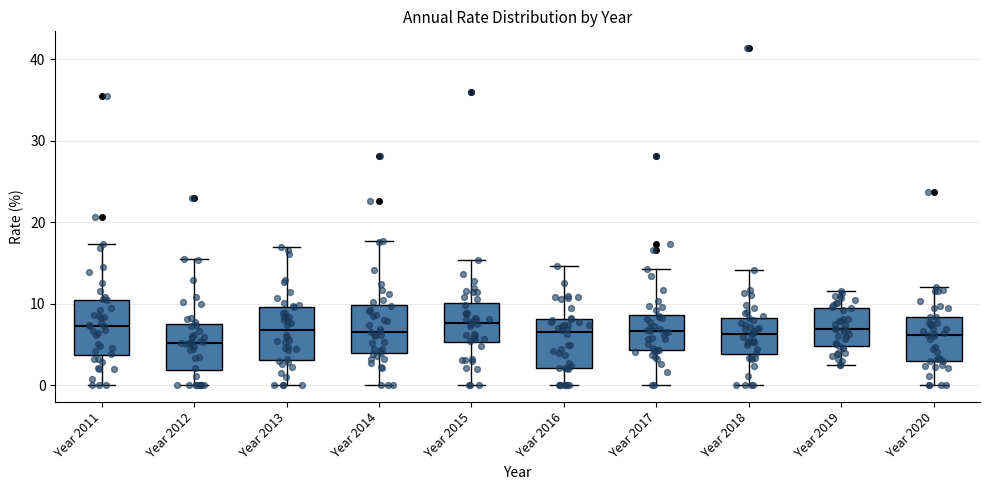

Reading left to right, read every box against the y-axis: the position of its median line, the range the box covers, and the ends of its whiskers. The values are not printed on the chart, so give them approximately, as read against the axis.

Year 2011: median 7, box 4 to 10, whiskers 0 to 17
Year 2012: median 5, box 2 to 8, whiskers 0 to 16
Year 2013: median 7, box 3 to 10, whiskers 0 to 17
Year 2014: median 7, box 4 to 10, whiskers 0 to 18
Year 2015: median 8, box 5 to 10, whiskers 0 to 15
Year 2016: median 6, box 2 to 8, whiskers 0 to 15
Year 2017: median 7, box 4 to 9, whiskers 0 to 14
Year 2018: median 6, box 4 to 8, whiskers 0 to 14
Year 2019: median 7, box 5 to 10, whiskers 2 to 12
Year 2020: median 6, box 3 to 8, whiskers 0 to 12